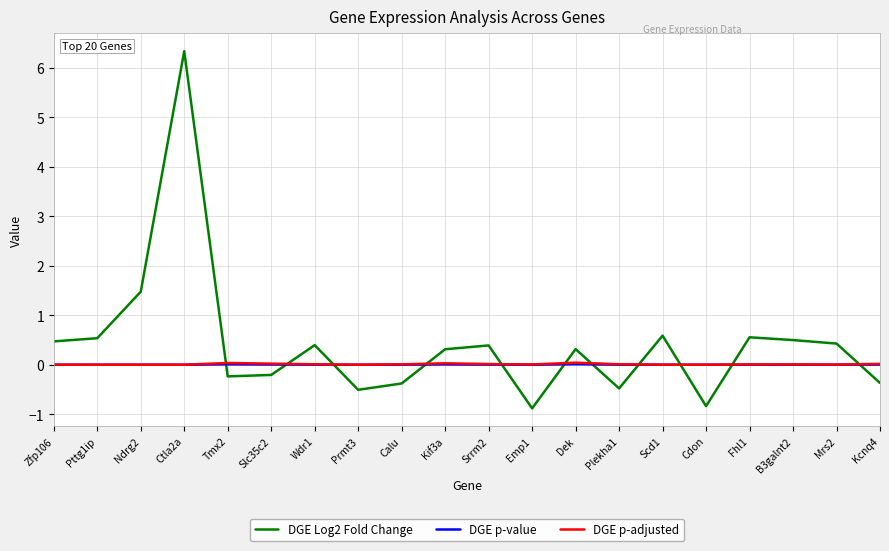

What is the sum of all DGE Log2 Fold Change values?

8.4